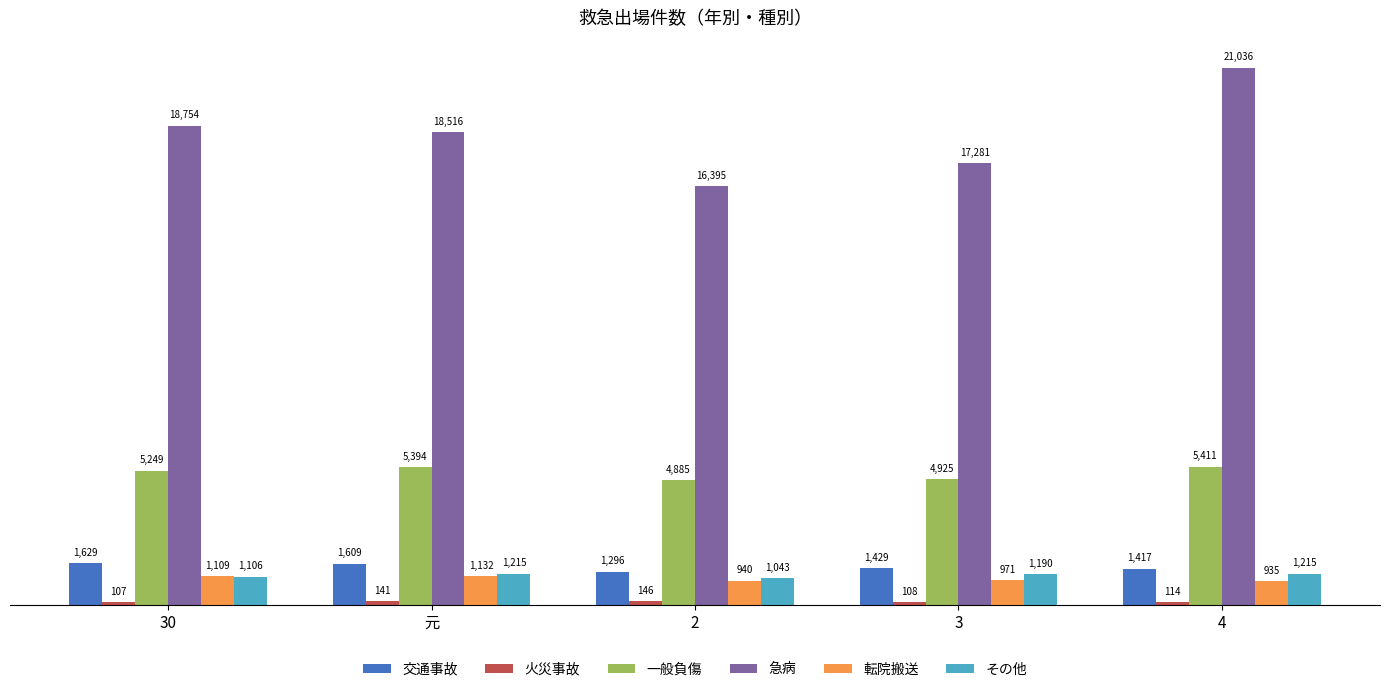

What position from the right is 元?

4